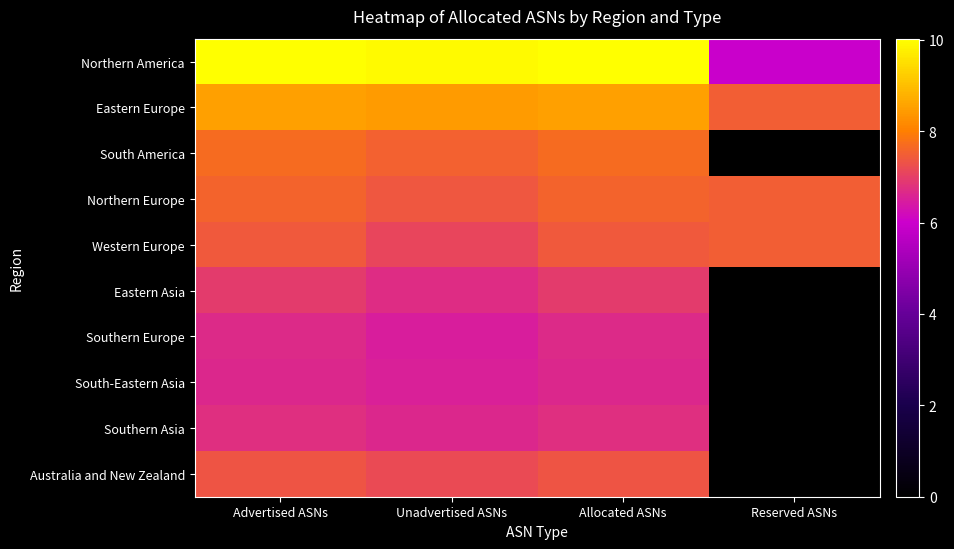

How many categories are shown in the chart?

4